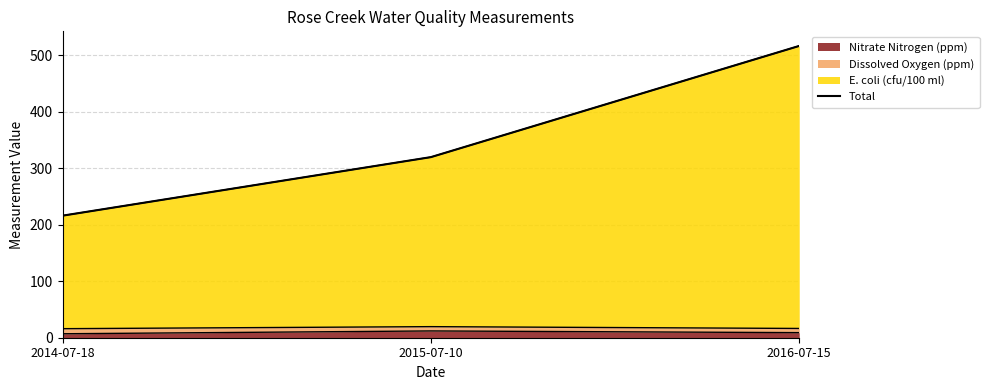

Which label corresponds to the smallest value in the chart?

2014-07-18